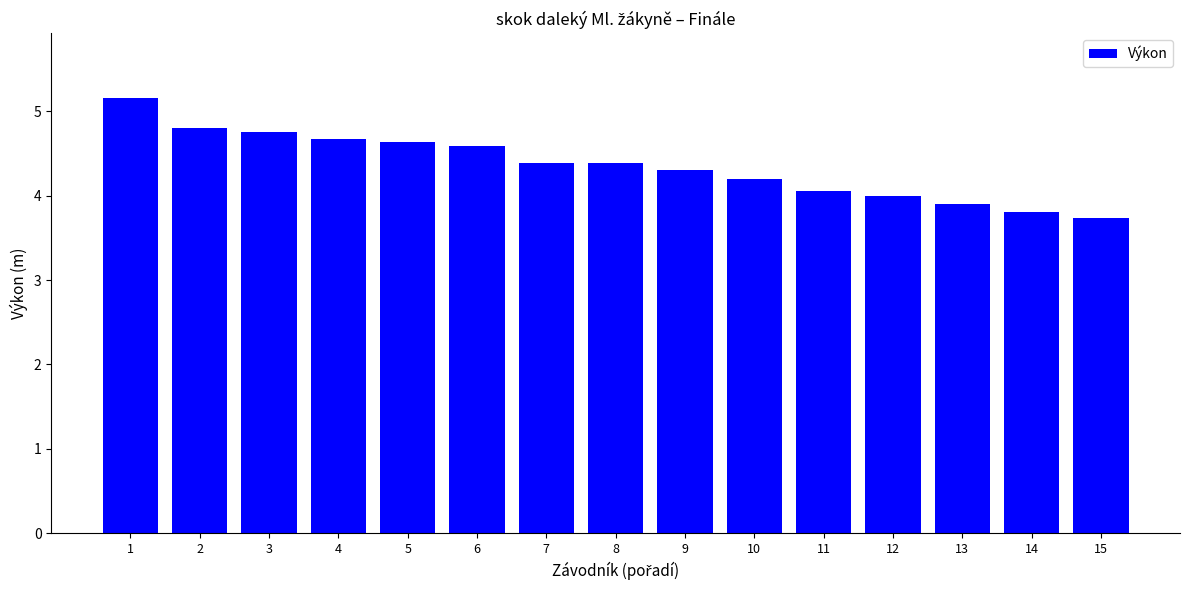

Which has a higher value, 4 or 6?

4